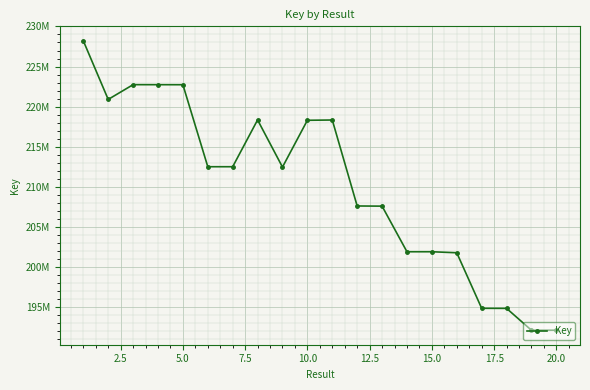

How many points are lower than both their immediate neighbors (excluding endpoints)?

5